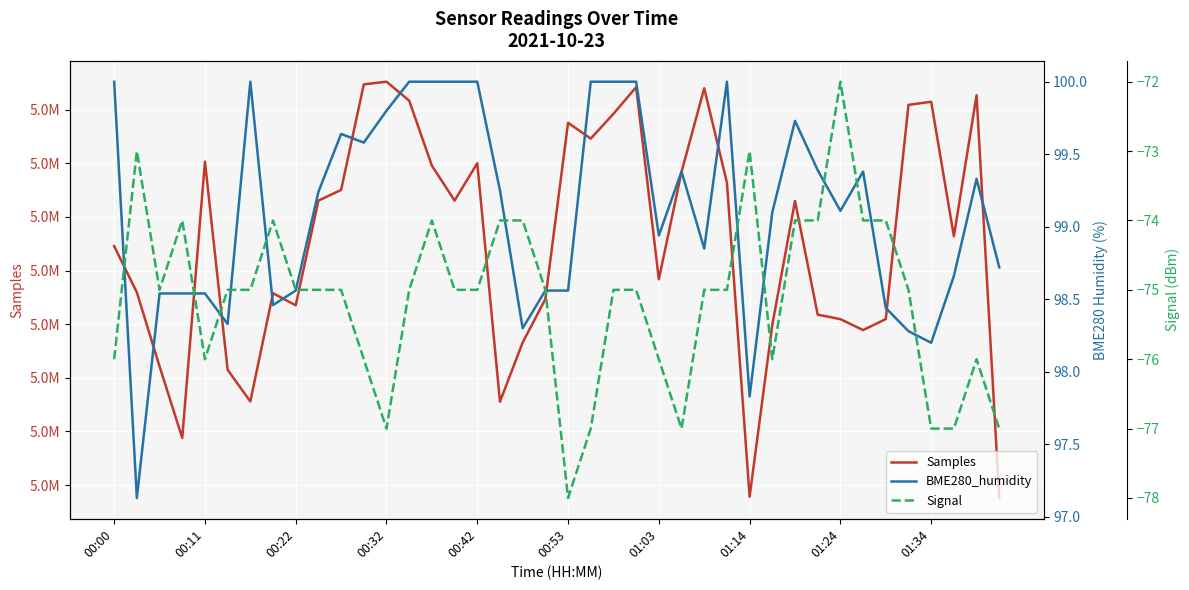

True or false: Signal and BME280_humidity cross at least once.

False